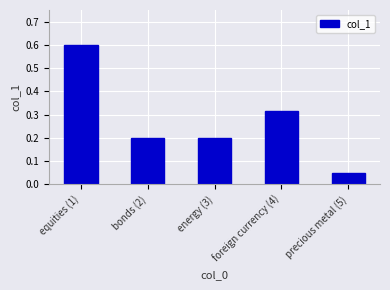

What is the approximate value at energy (3)?

0.2